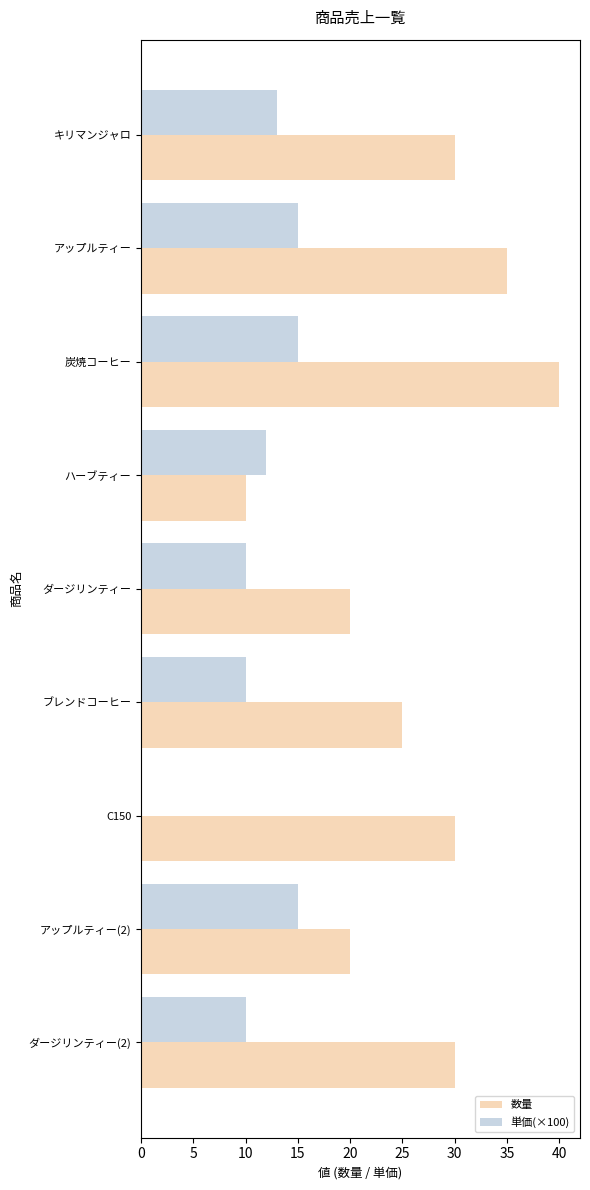

What is the maximum value shown in the chart?

40